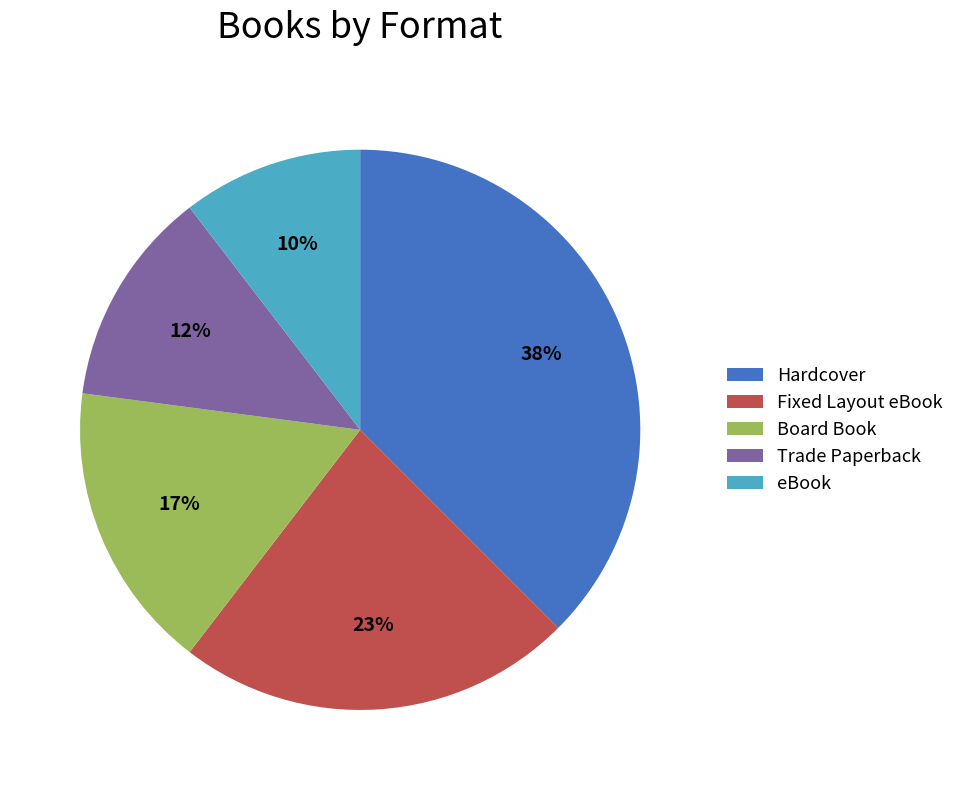

To the nearest percent, what is the average slice percentage?

20%